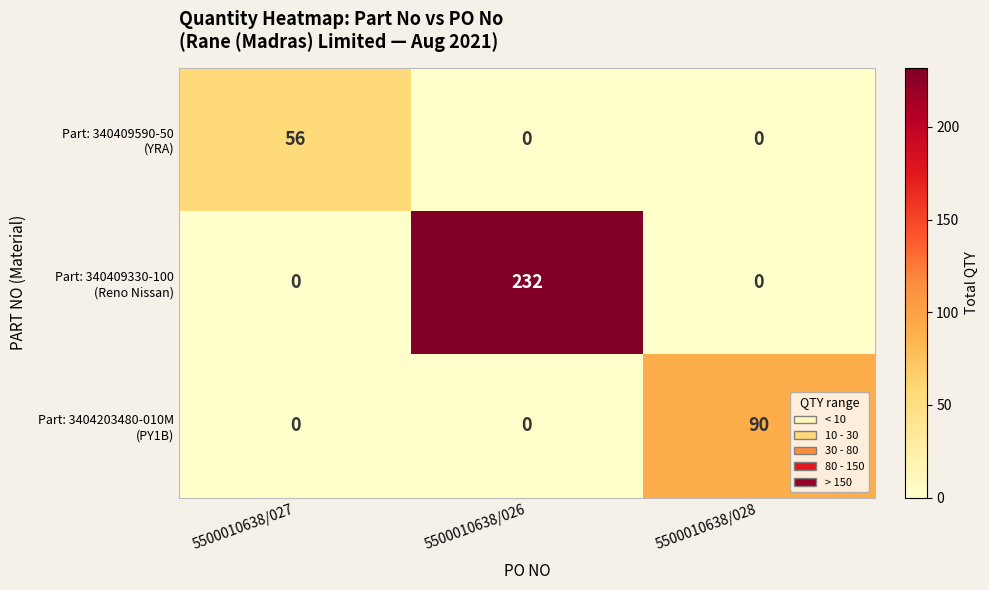

At how many categories does at least one series exceed 35?

3